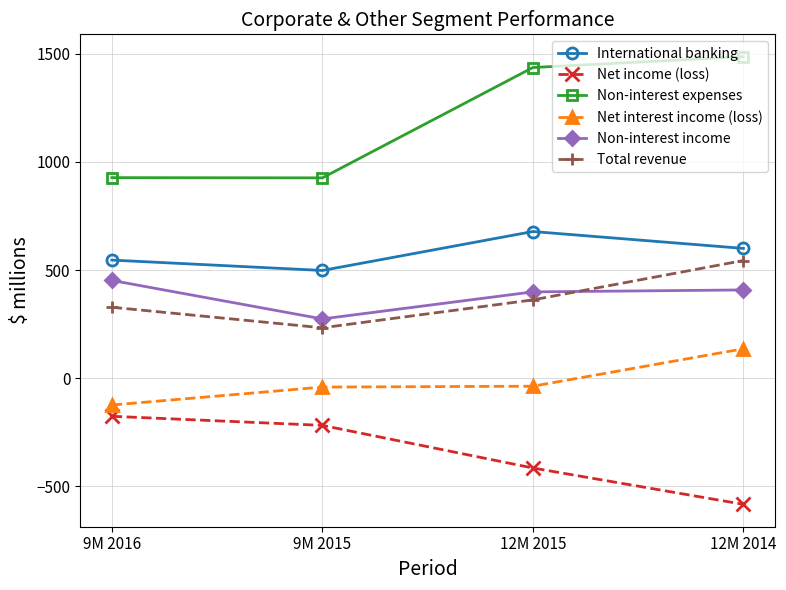

True or false: Non-interest expenses has a value of 489 at 9M 2015.

False